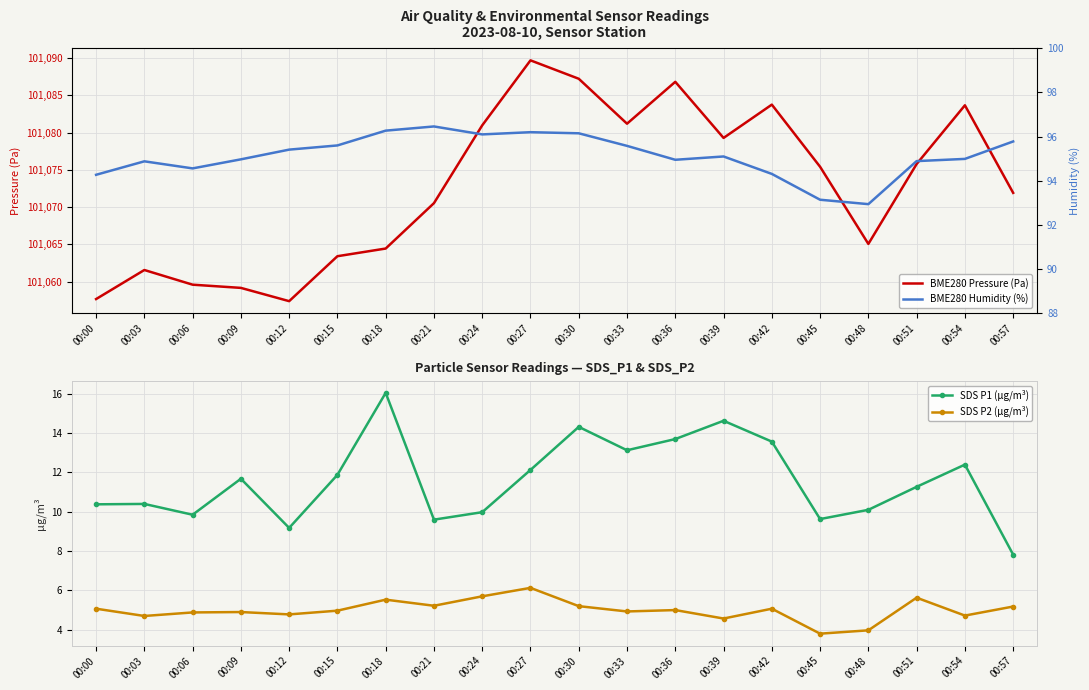

Rank the series by their maximum value, from highest to lowest.

BME280 Pressure (Pa), BME280 Humidity (%), SDS P1 (µg/m³), SDS P2 (µg/m³)